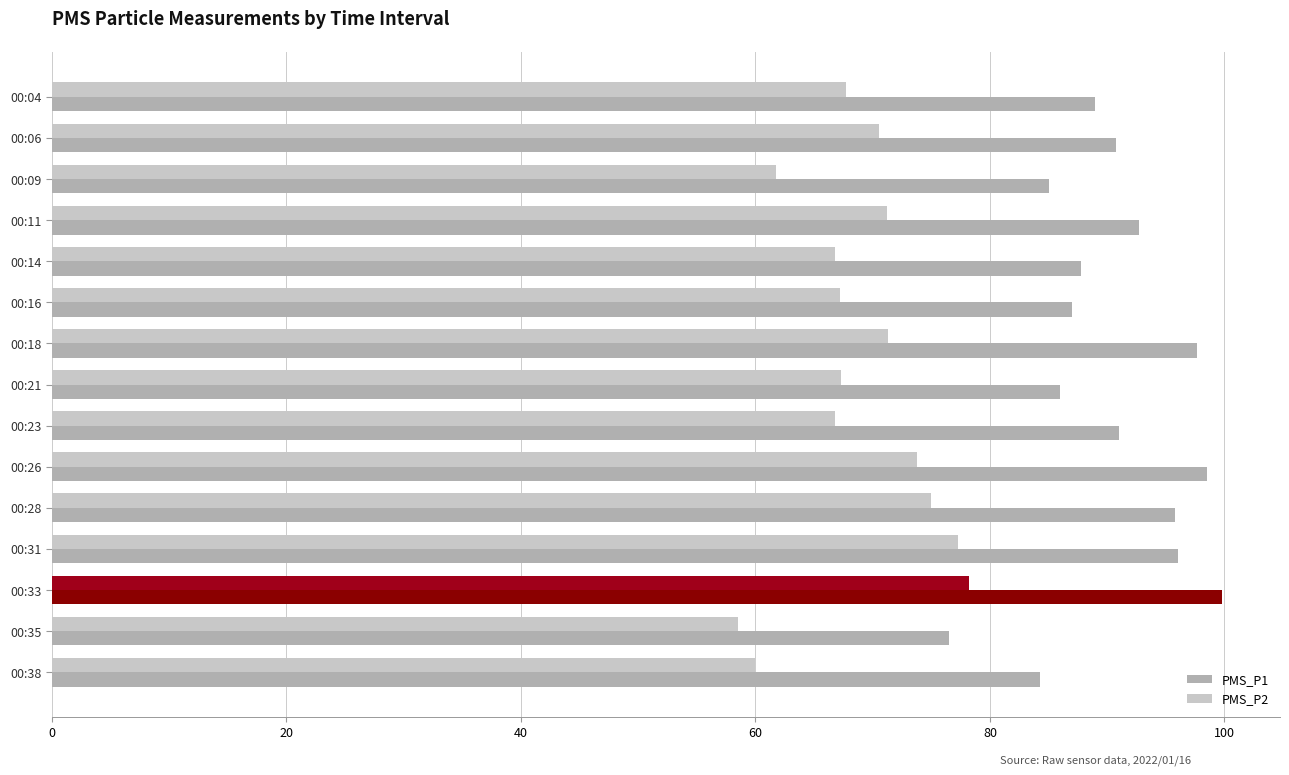

The PMS_P2 series shows 77.2 at 00:31. True or false?

True